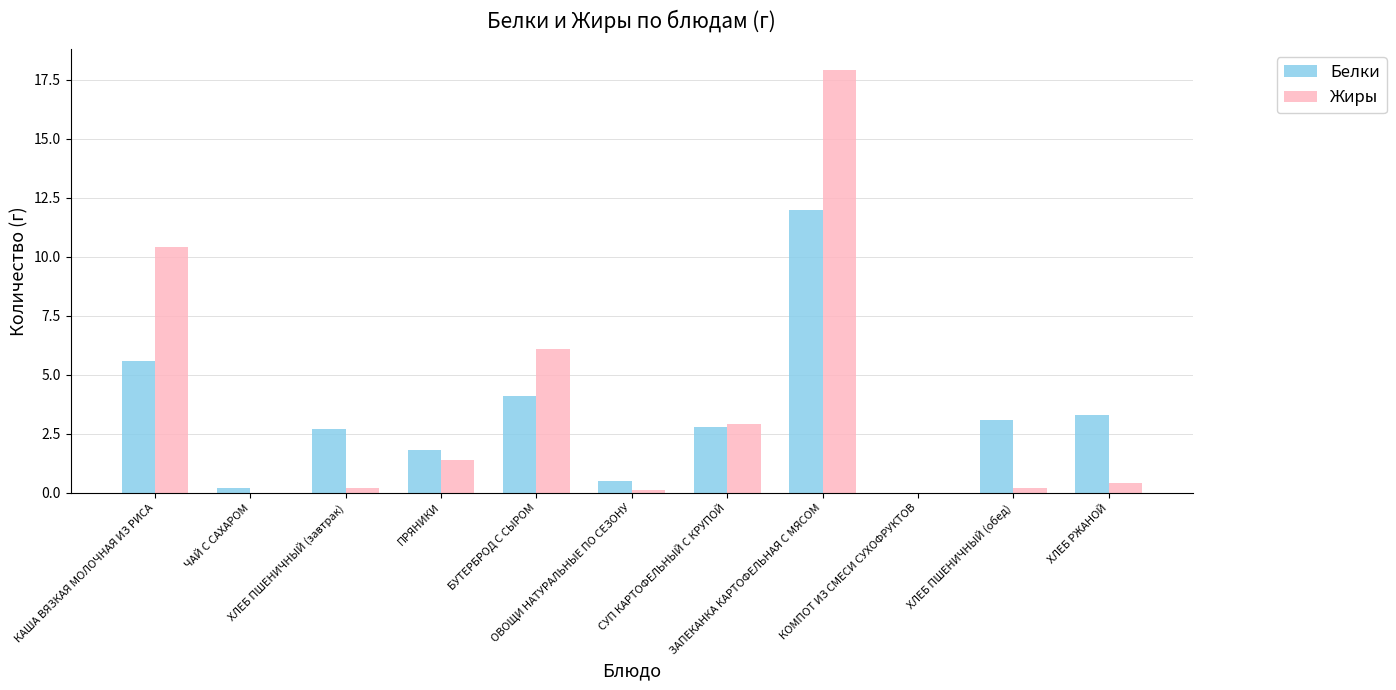

What is the maximum value shown in the chart?

17.9